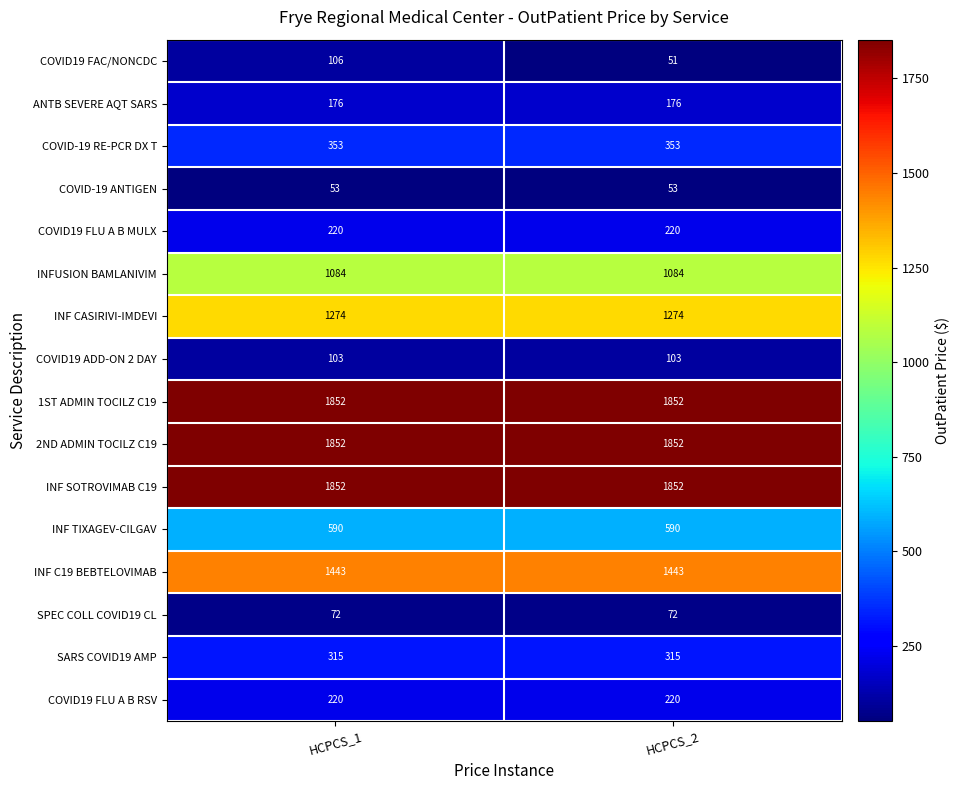

The value of COVID-19 ANTIGEN at HCPCS_2 is 12. True or false?

False